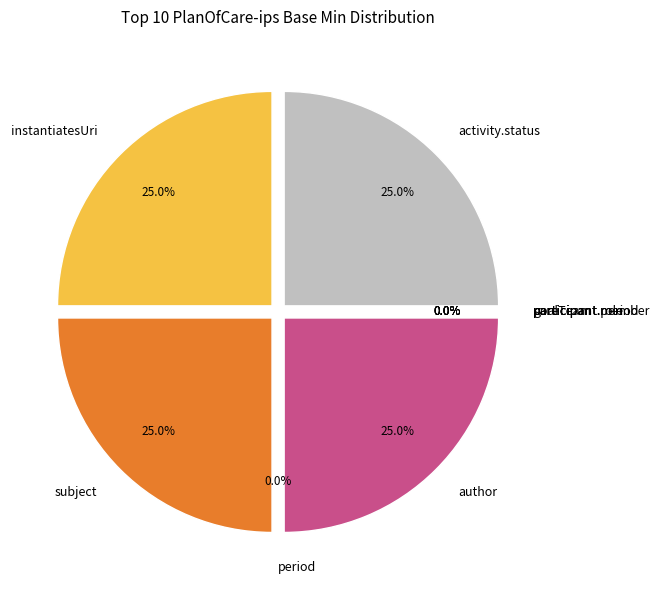

Count the number of slices in the pie.

10